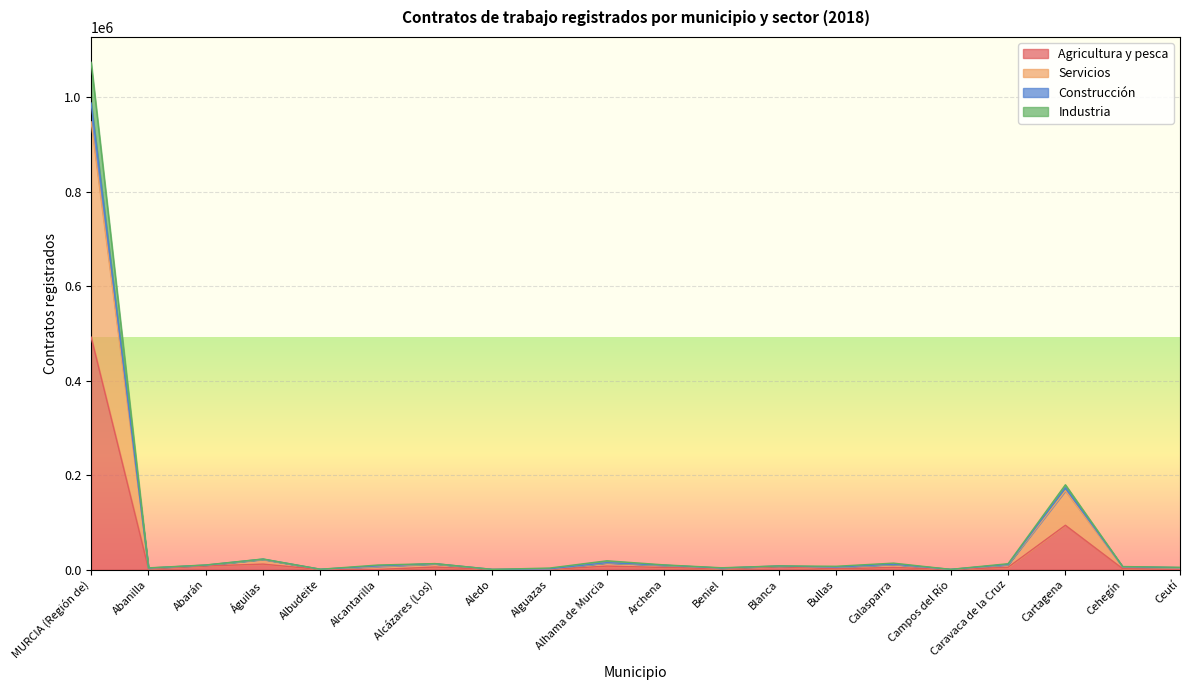

Which has a higher value, Albudeite or Cartagena?

Cartagena